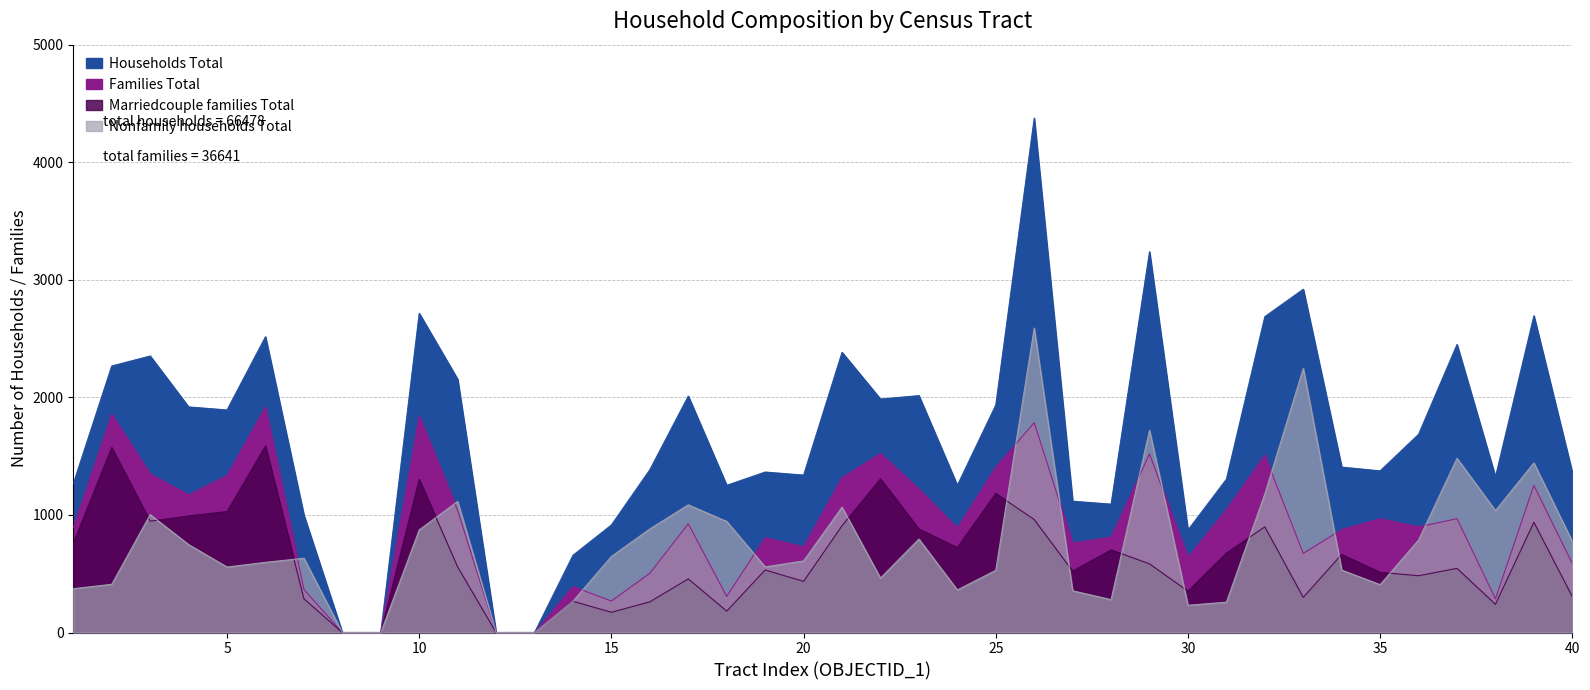

What is the spread (max minus min) of values at 39?

1756